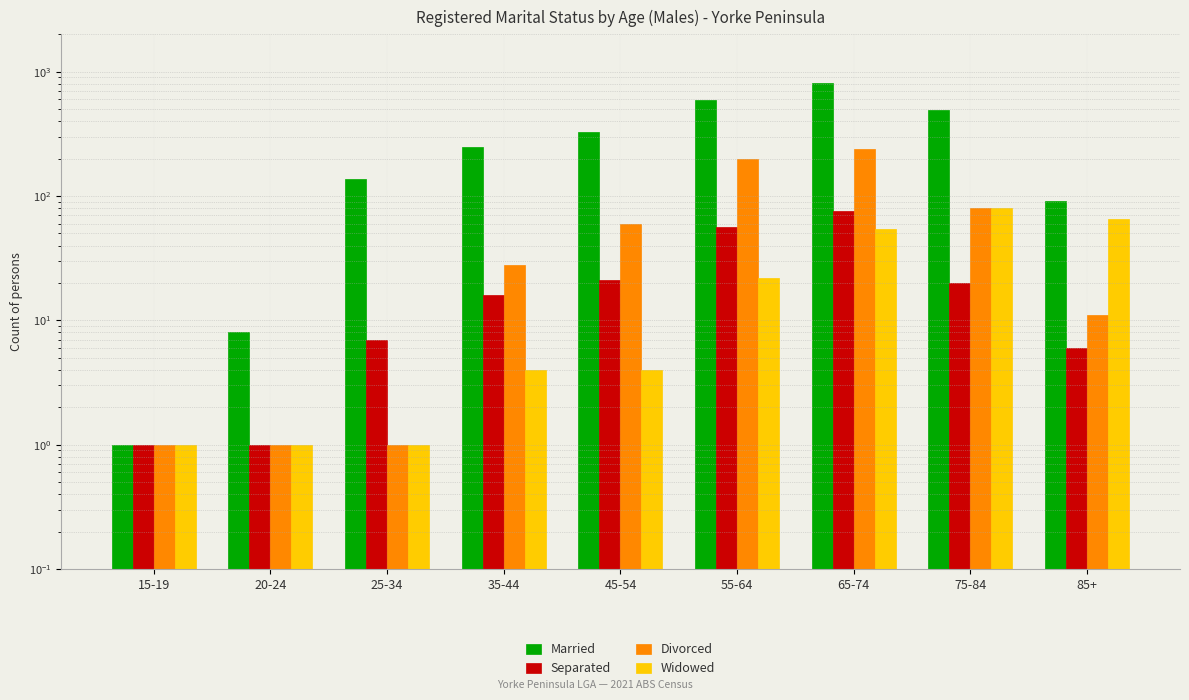

What is the total value across all series at 85+?

174